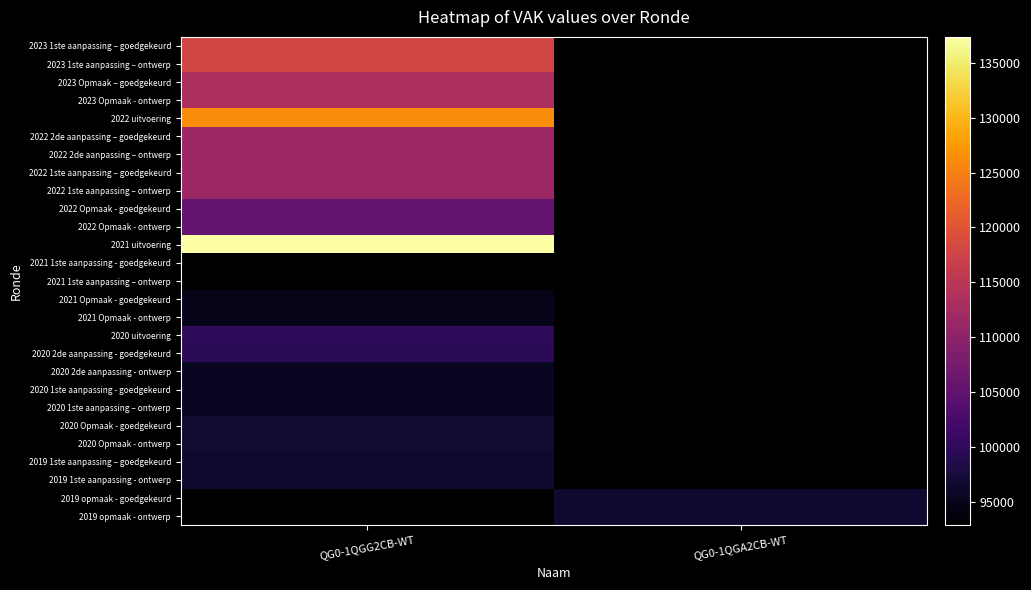

Rank the series by their maximum value, from lowest to highest.

2021 1ste aanpassing - goedgekeurd, 2021 1ste aanpassing – ontwerp, 2021 Opmaak - goedgekeurd, 2021 Opmaak - ontwerp, 2020 2de aanpassing - ontwerp, 2020 1ste aanpassing - goedgekeurd, 2020 1ste aanpassing – ontwerp, 2019 1ste aanpassing – goedgekeurd, 2019 1ste aanpassing - ontwerp, 2020 Opmaak - goedgekeurd, 2020 Opmaak - ontwerp, 2020 2de aanpassing - goedgekeurd, 2020 uitvoering, 2022 Opmaak - goedgekeurd, 2022 Opmaak - ontwerp, 2022 2de aanpassing – goedgekeurd, 2022 2de aanpassing – ontwerp, 2022 1ste aanpassing – goedgekeurd, 2022 1ste aanpassing – ontwerp, 2023 Opmaak – goedgekeurd, 2023 Opmaak - ontwerp, 2023 1ste aanpassing – goedgekeurd, 2023 1ste aanpassing – ontwerp, 2022 uitvoering, 2021 uitvoering, 2019 opmaak - goedgekeurd, 2019 opmaak - ontwerp